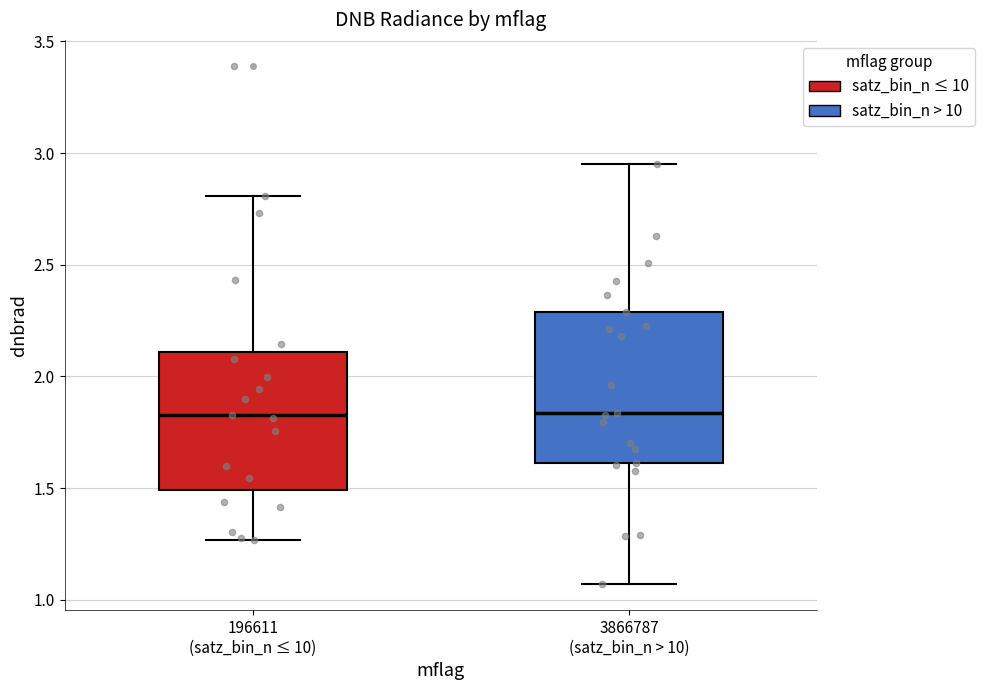

Reading left to right, read every box against the y-axis: the position of its median line, the range the box covers, and the ends of its whiskers. The values are not printed on the chart, so give them approximately, as read against the axis.

196611 (satz_bin_n ≤ 10): median 1.85, box 1.50 to 2.10, whiskers 1.25 to 2.80
3866787 (satz_bin_n > 10): median 1.85, box 1.60 to 2.30, whiskers 1.05 to 2.95